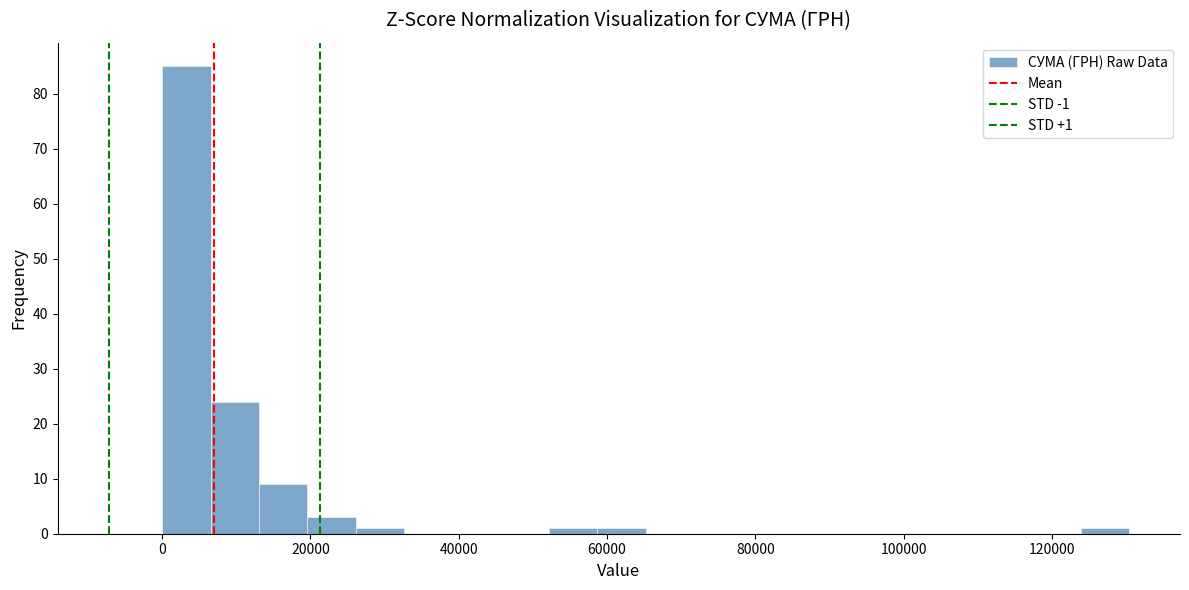

Read against the x-axis, roughly where is the centre of the tallest bar?

4000